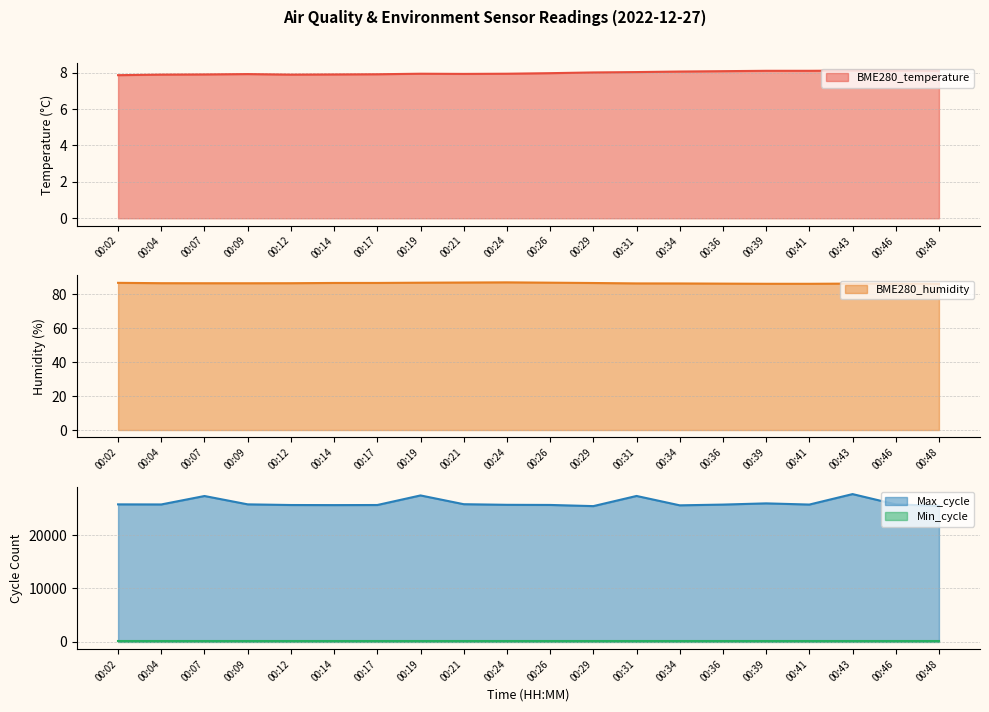

Where is BME280_temperature nearest to the value 7?

00:02